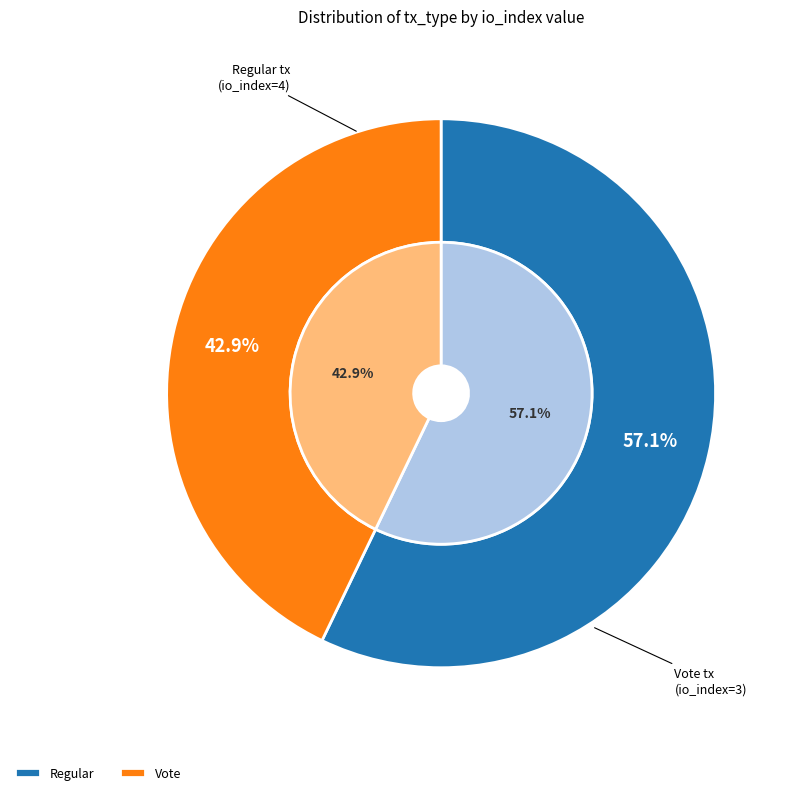

Count the number of slices in the pie.

2